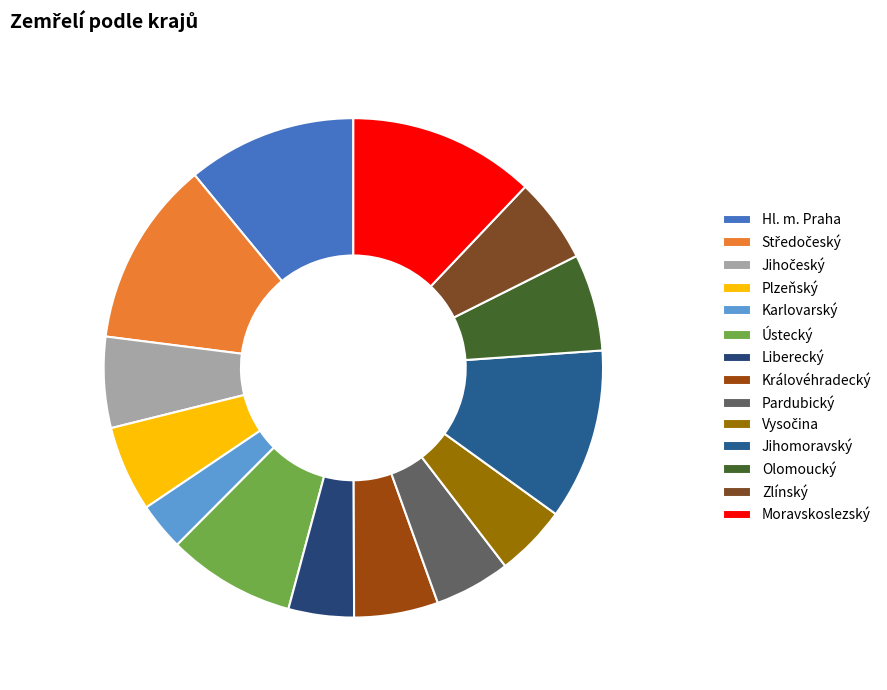

Count the number of slices in the pie.

14